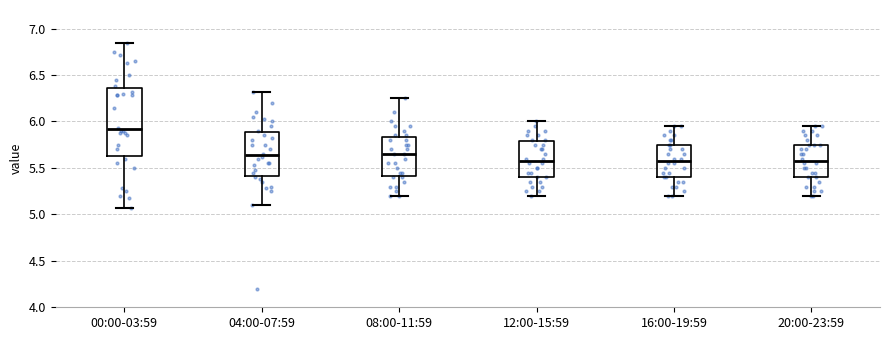

Where does the upper whisker of the box for 20:00-23:59 end on the y-axis? The values are not printed on the chart, so give them approximately, as read against the axis.

5.95